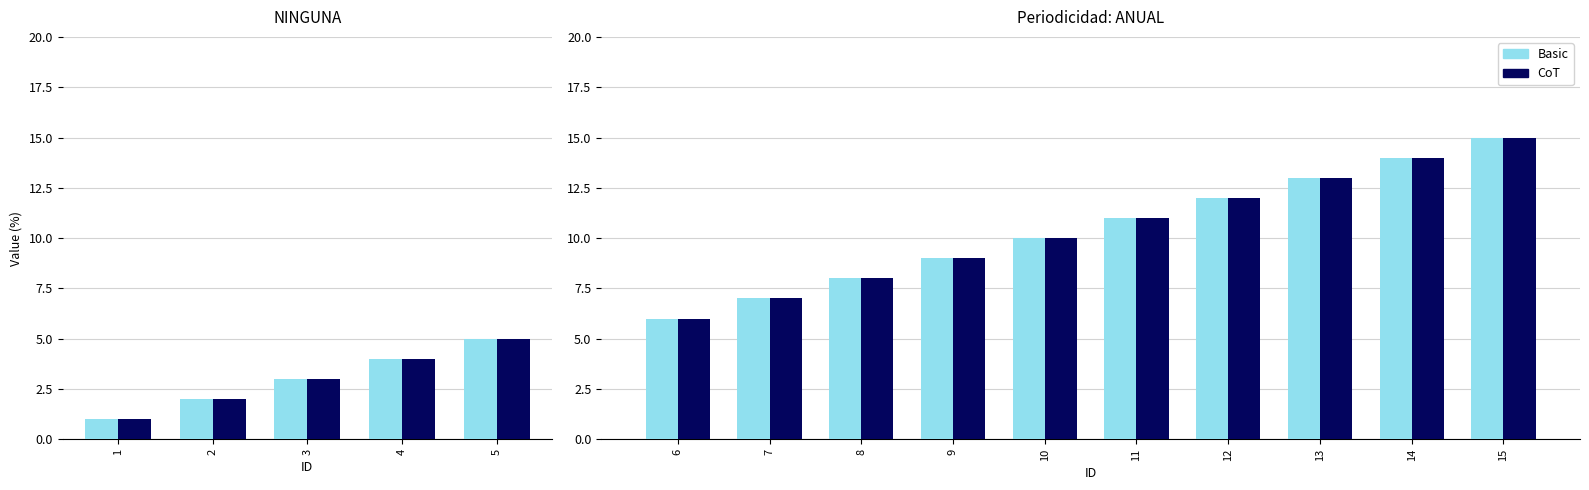

How many distinct data groups are displayed?

2